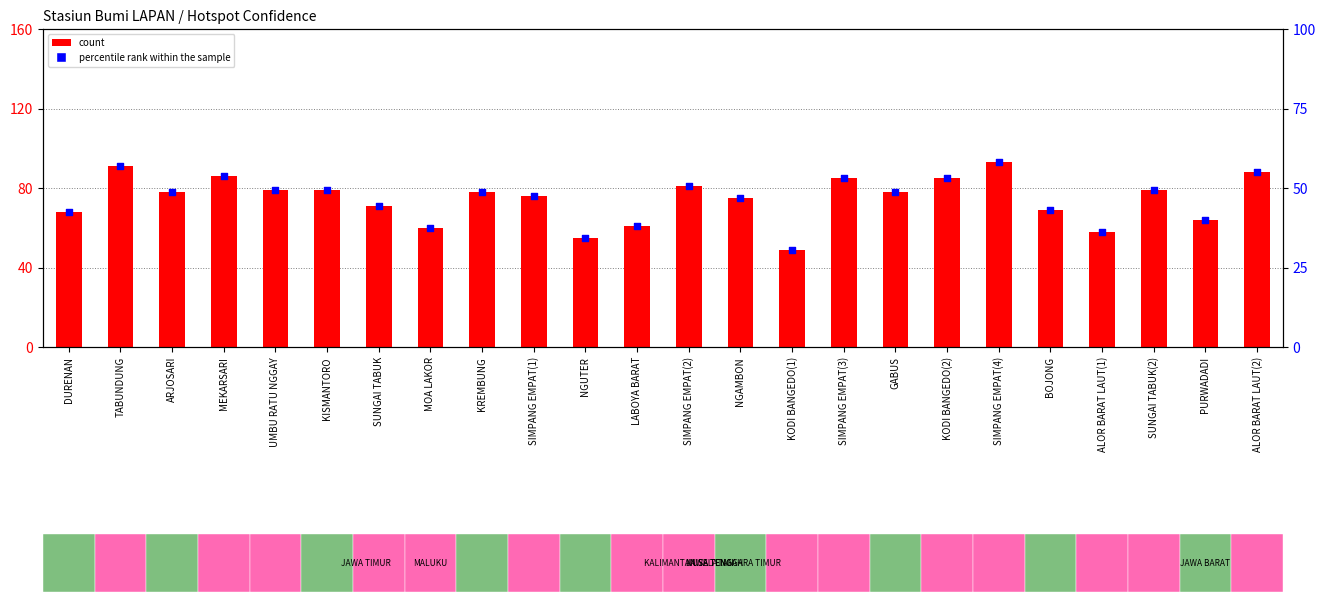

Which series reaches the minimum Y coordinate?

percentile rank within the sample